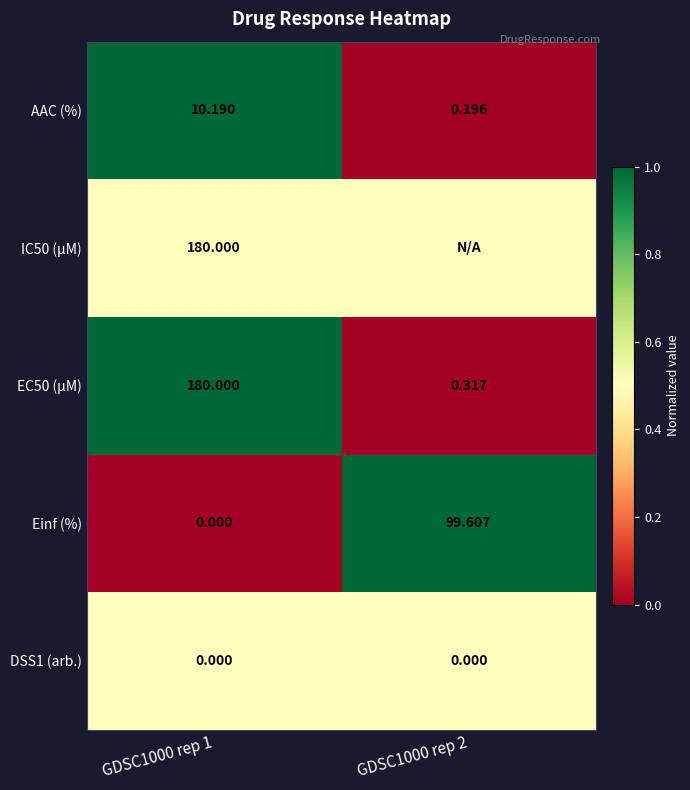

How many values in the EC50 (µM) series are below 180?

1